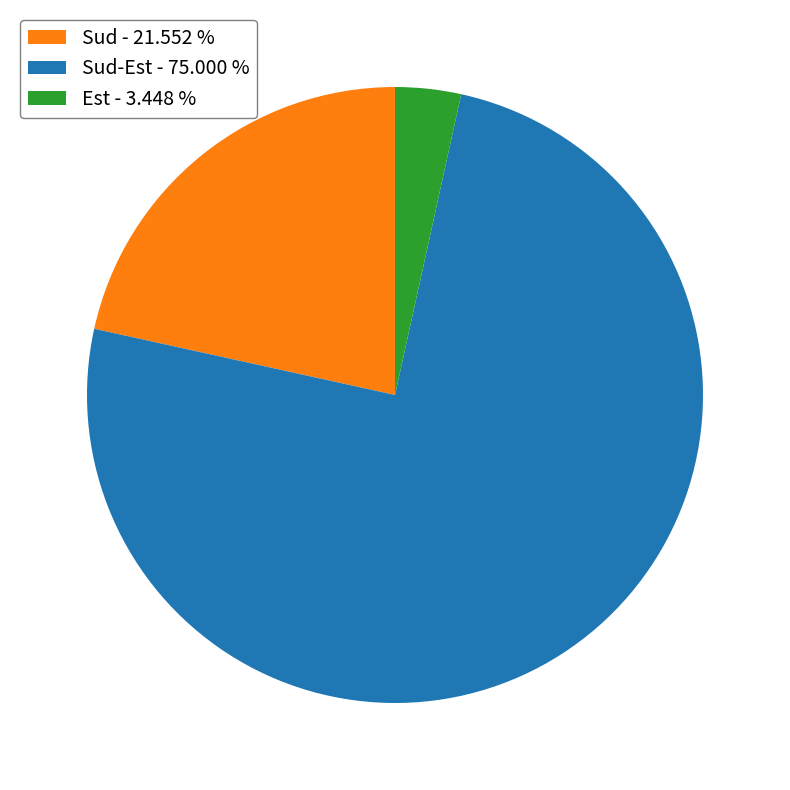

Is there a majority slice in this chart?

Yes